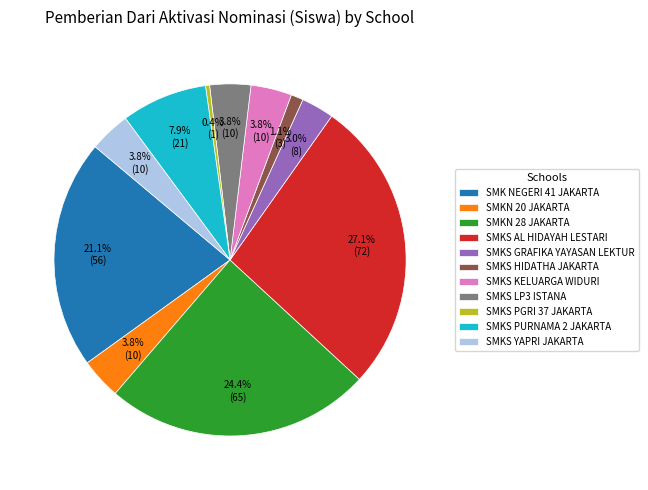

What is the smallest slice in the pie chart?

SMKS PGRI 37 JAKARTA